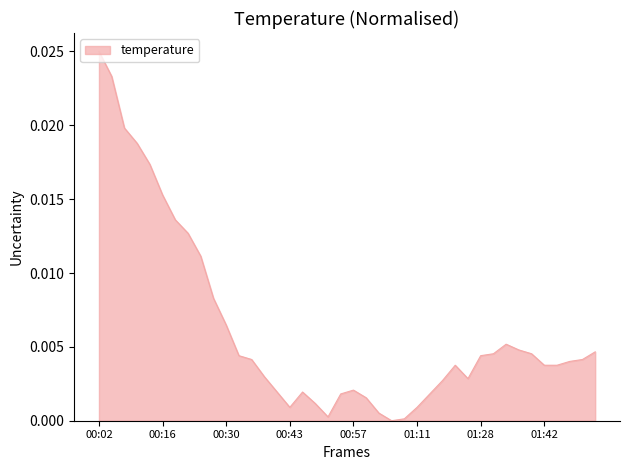

How many lines are shown in the chart?

1